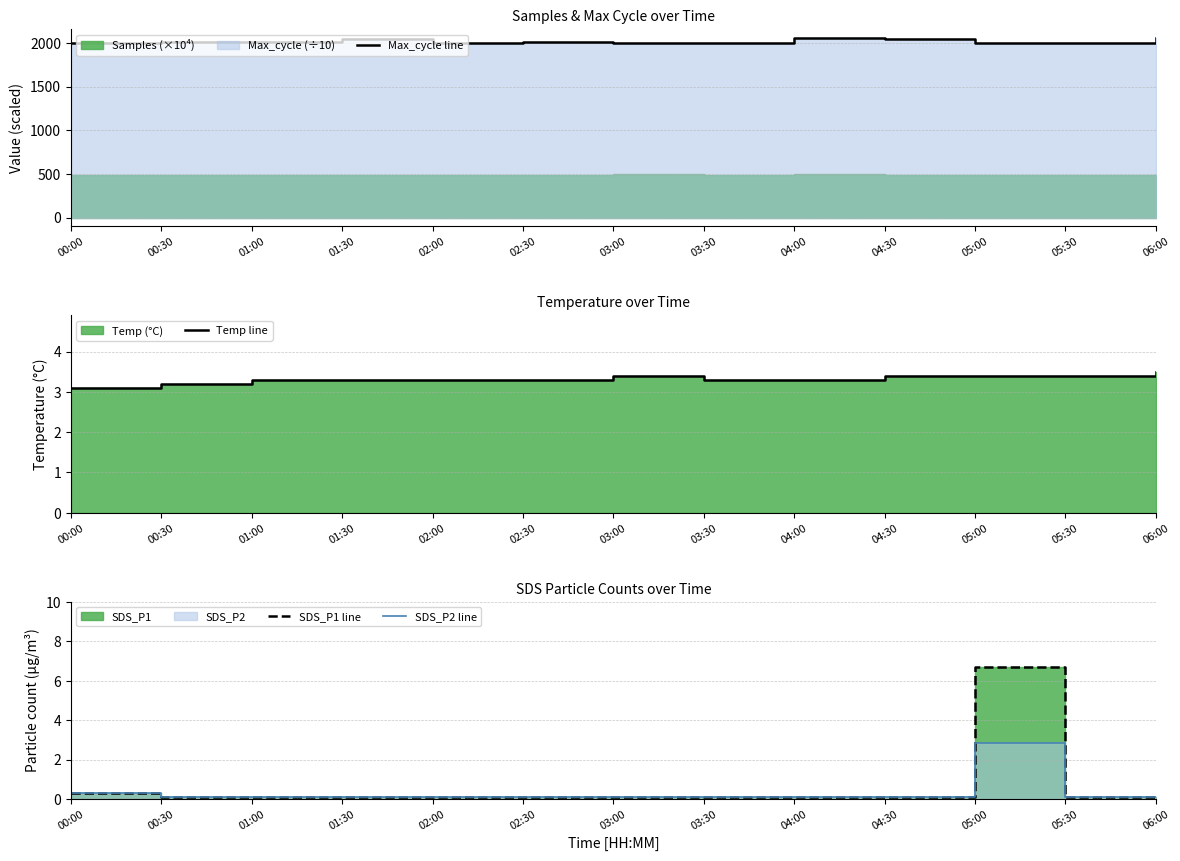

What is the label of the 4th point from the right?

04:30